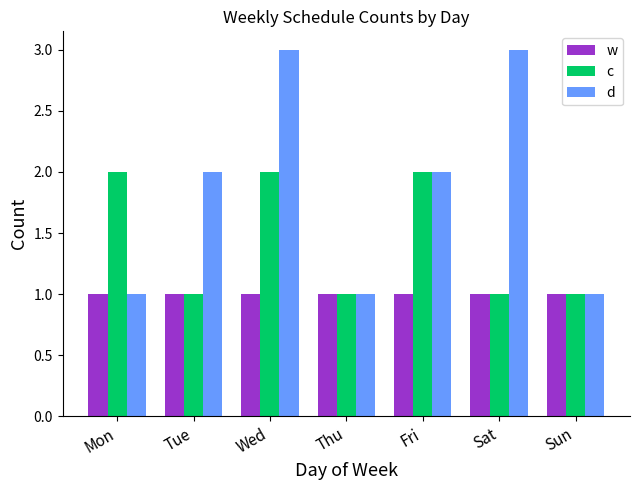

Which series has the largest total across all categories?

d